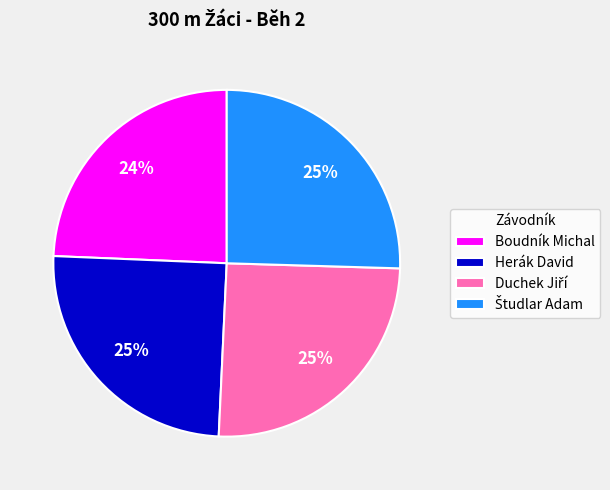

To the nearest percent, what is the average slice percentage?

25%